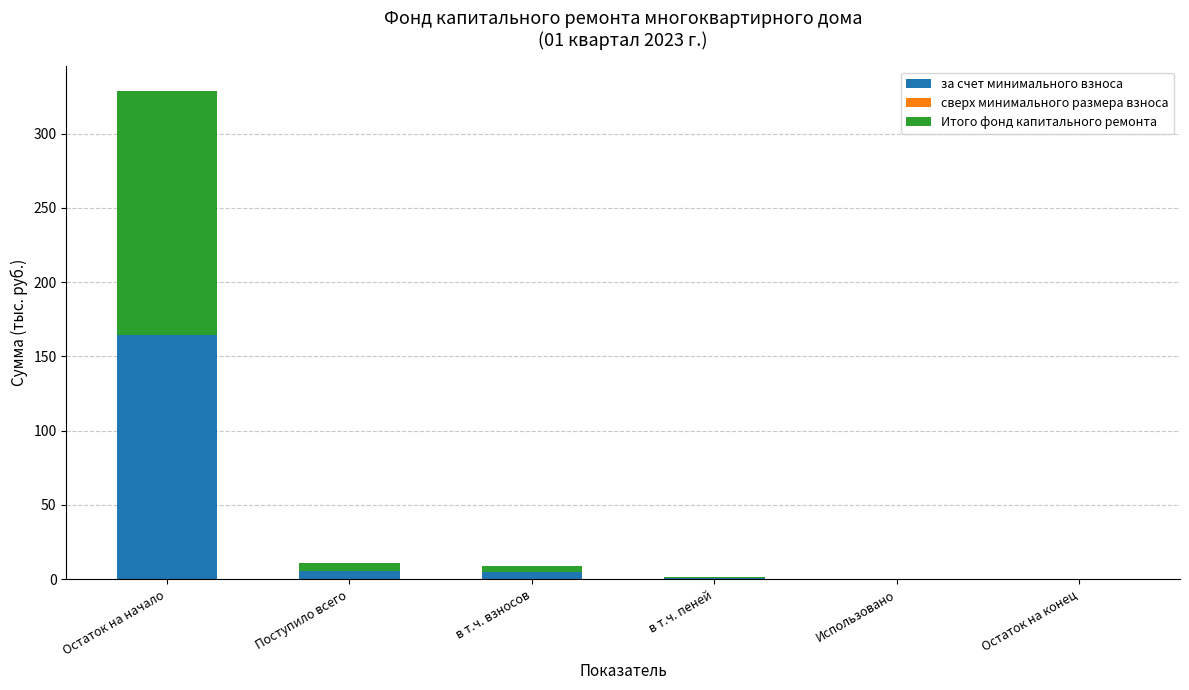

The за счет минимального взноса series shows 0.0 at Остаток на конец. True or false?

True